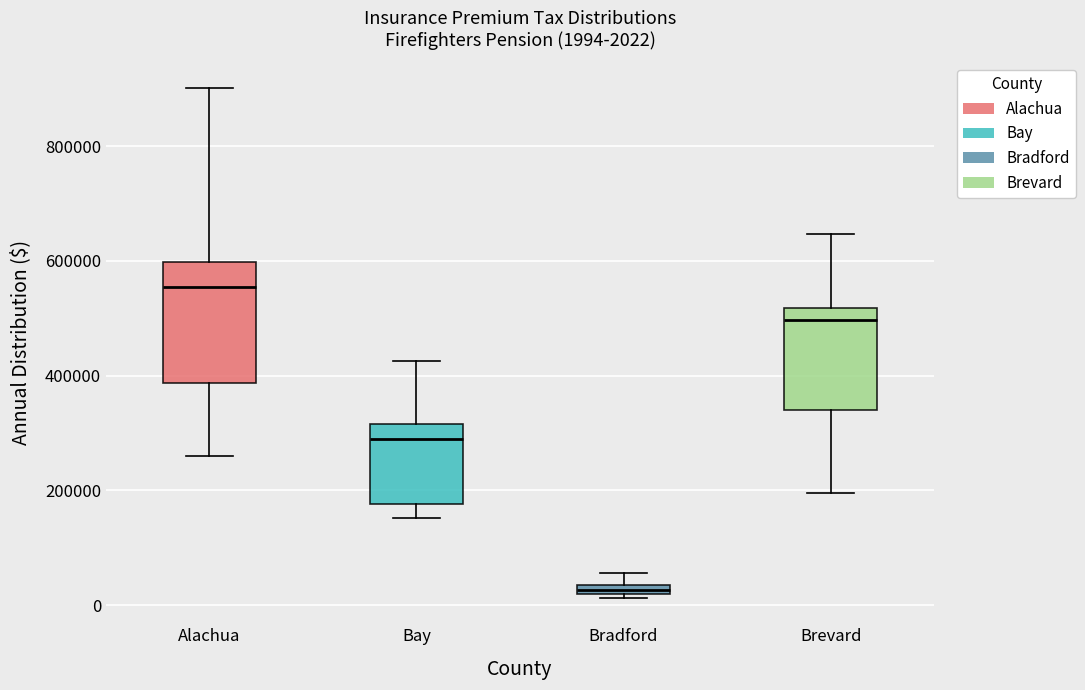

Which box has the lowest median line?

Bradford